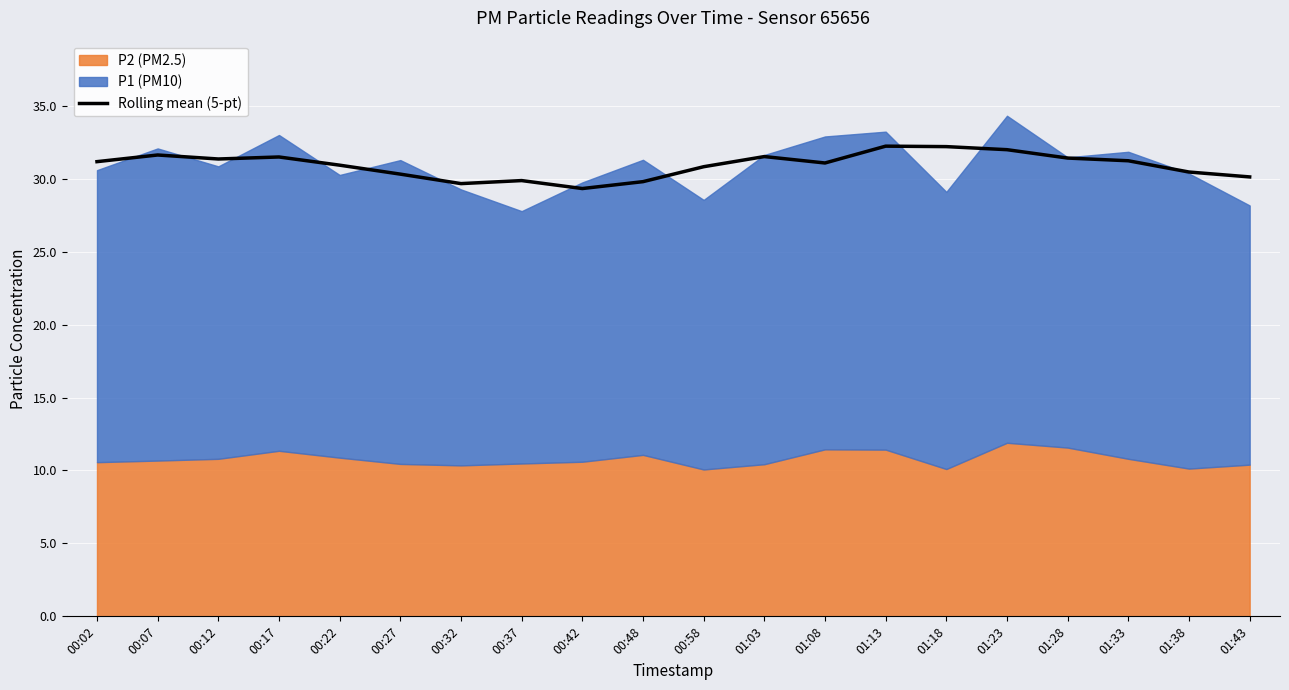

Reading right to left, extract all data points from this chart.

30.1	30.5	31.2	31.4	32.0	32.2	32.2	31.1	31.5	30.8	29.8	29.3	29.9	29.7	30.3	30.9	31.5	31.4	31.6	31.2